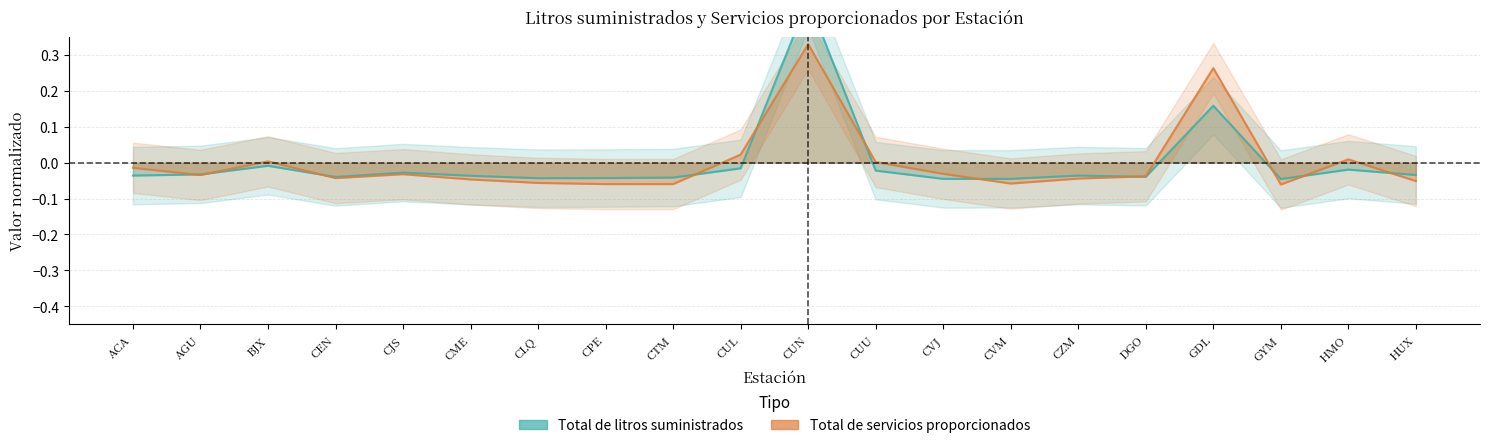

The Total de servicios proporcionados series shows -0.0 at CEN. True or false?

True